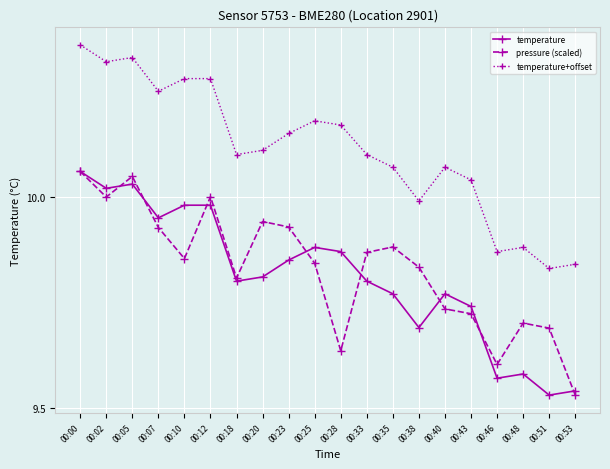

What are all the series names shown in the legend?

temperature, pressure (scaled), temperature+offset